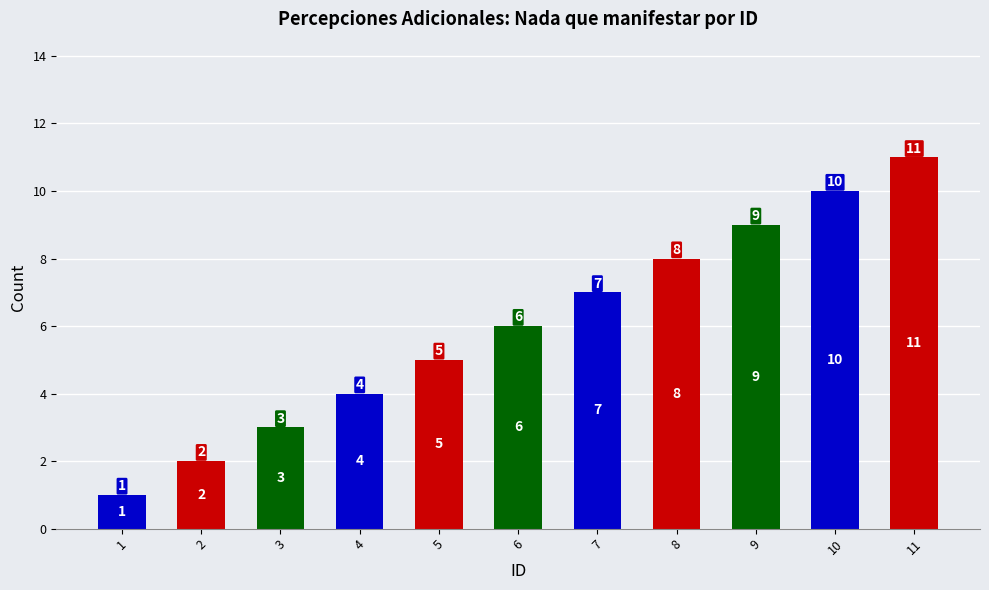

Which label corresponds to the largest value in the chart?

11